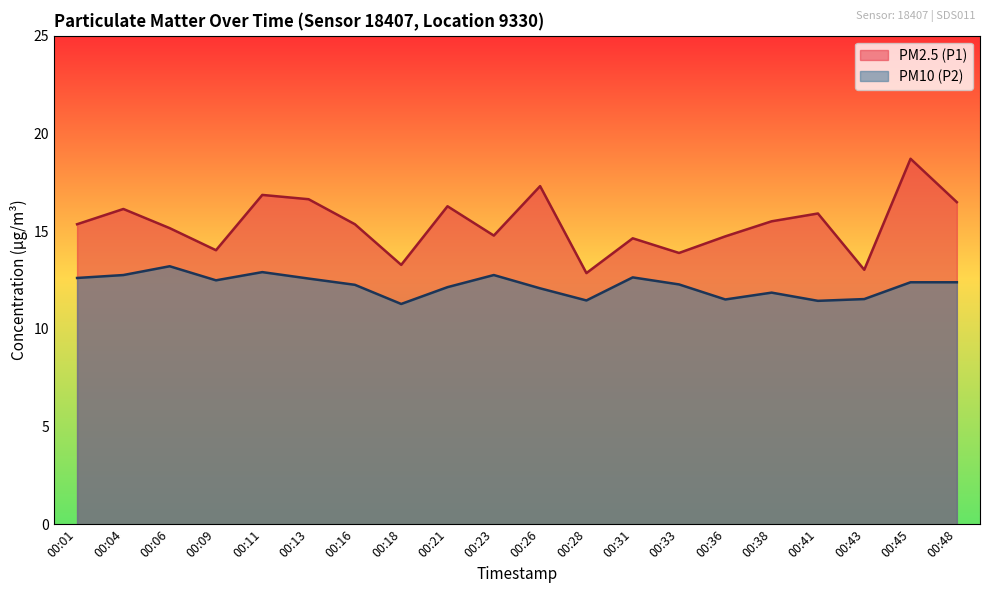

What is the value of the PM2.5 (P1) point at the 8th from the left?

13.3